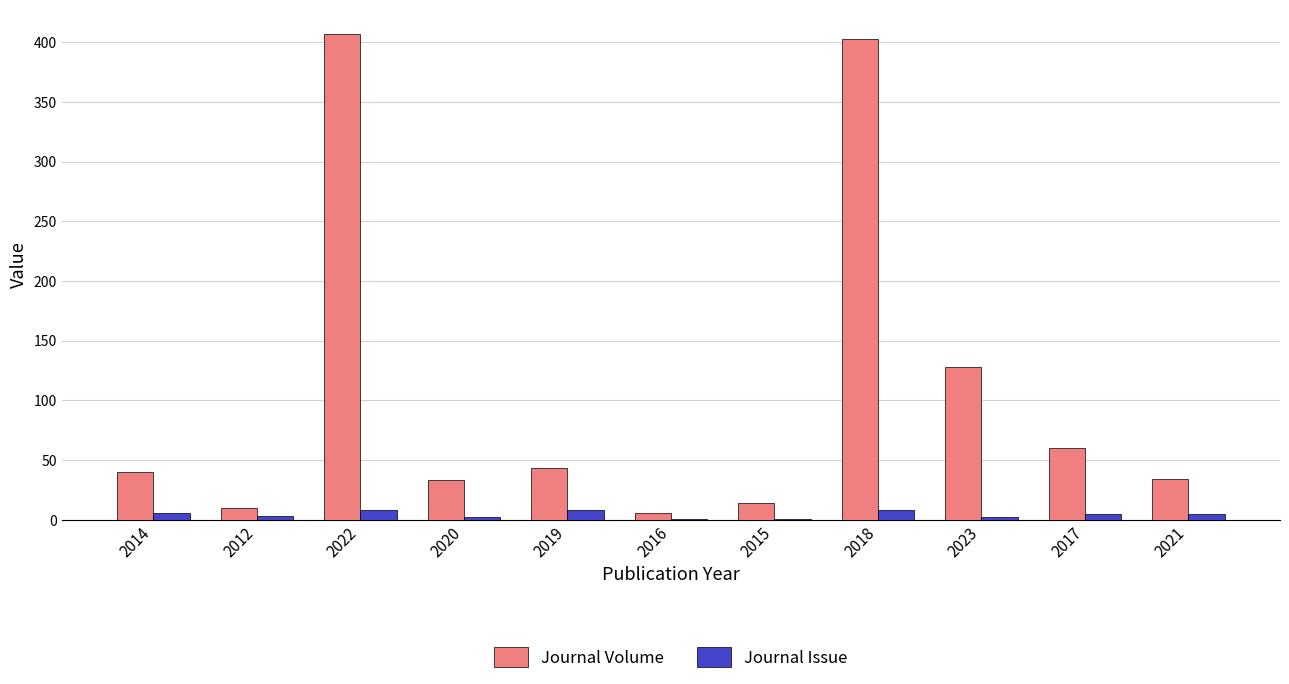

Is it true that Journal Volume equals 34 at 2021?

True